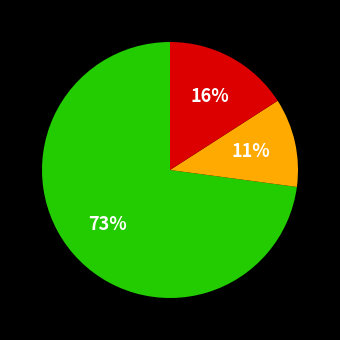

How many segments does this pie chart have?

3